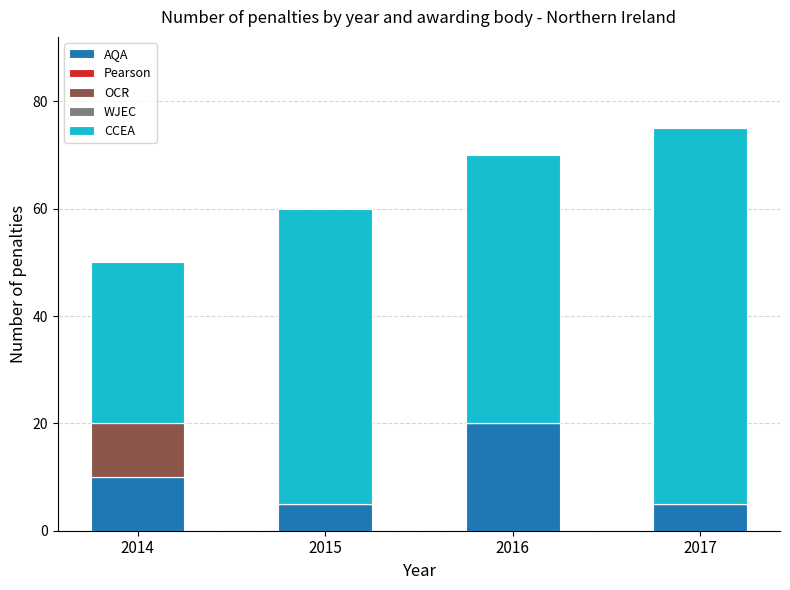

The AQA series shows 16 at 2014. True or false?

False